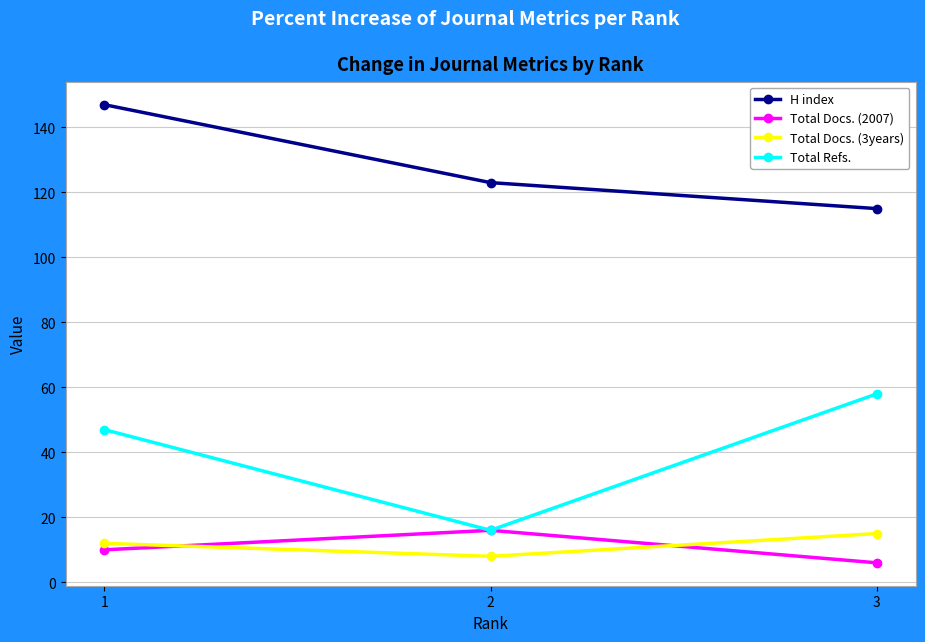

What is the value of the H index point at the 2nd from the left?

123